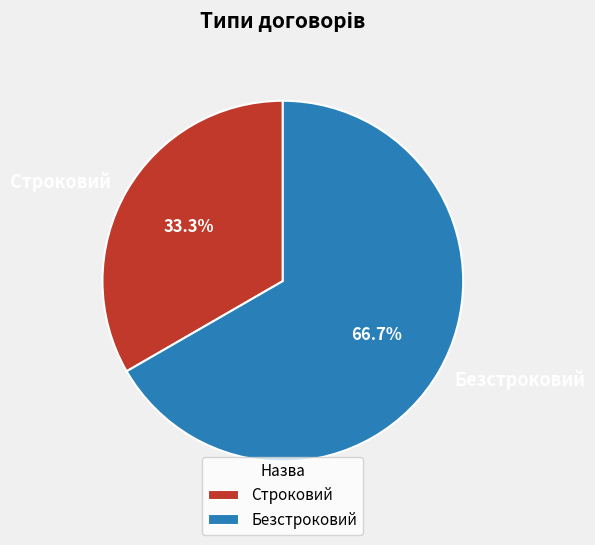

Approximately how many times larger is the value at Строковий compared to Безстроковий?

0.5